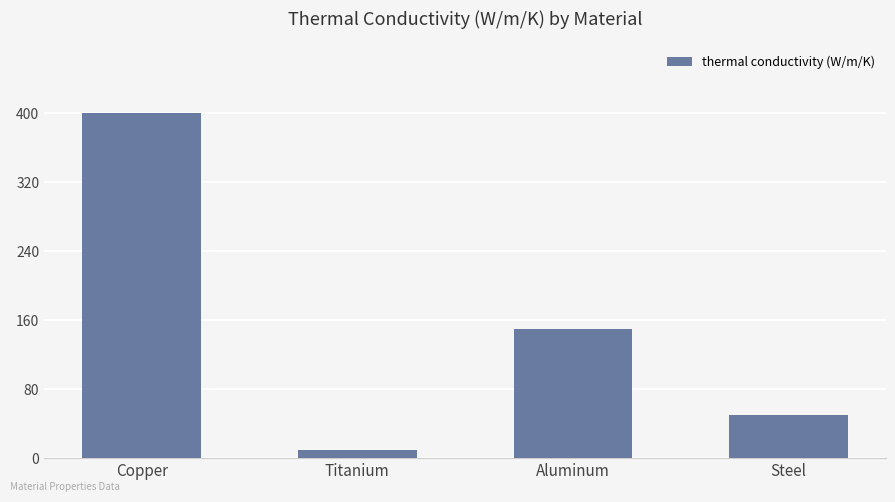

What is the sum of the values at Titanium and Steel?

60